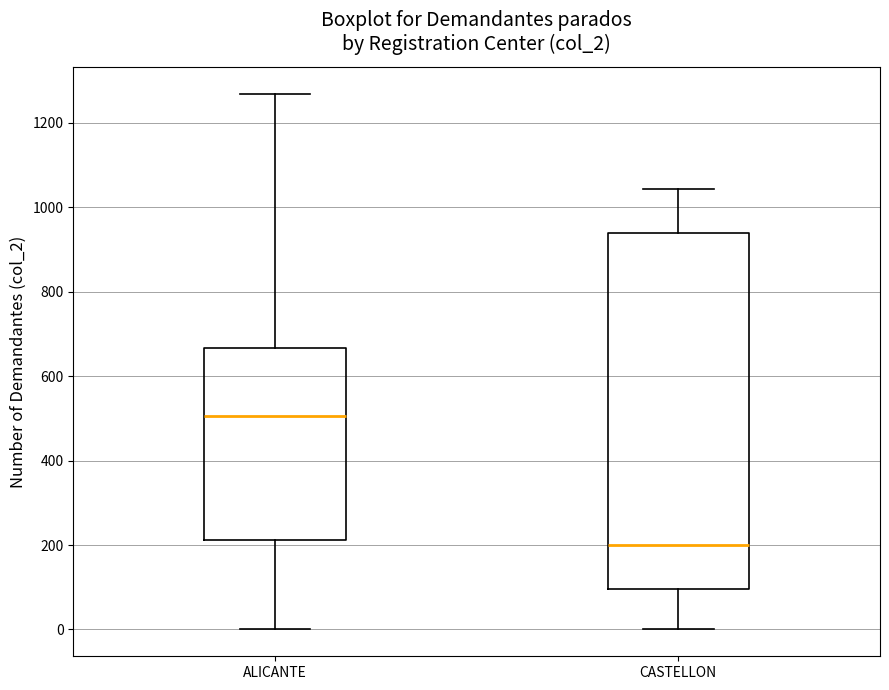

Comparing the boxes themselves (not the whiskers), which one is the tallest?

CASTELLON